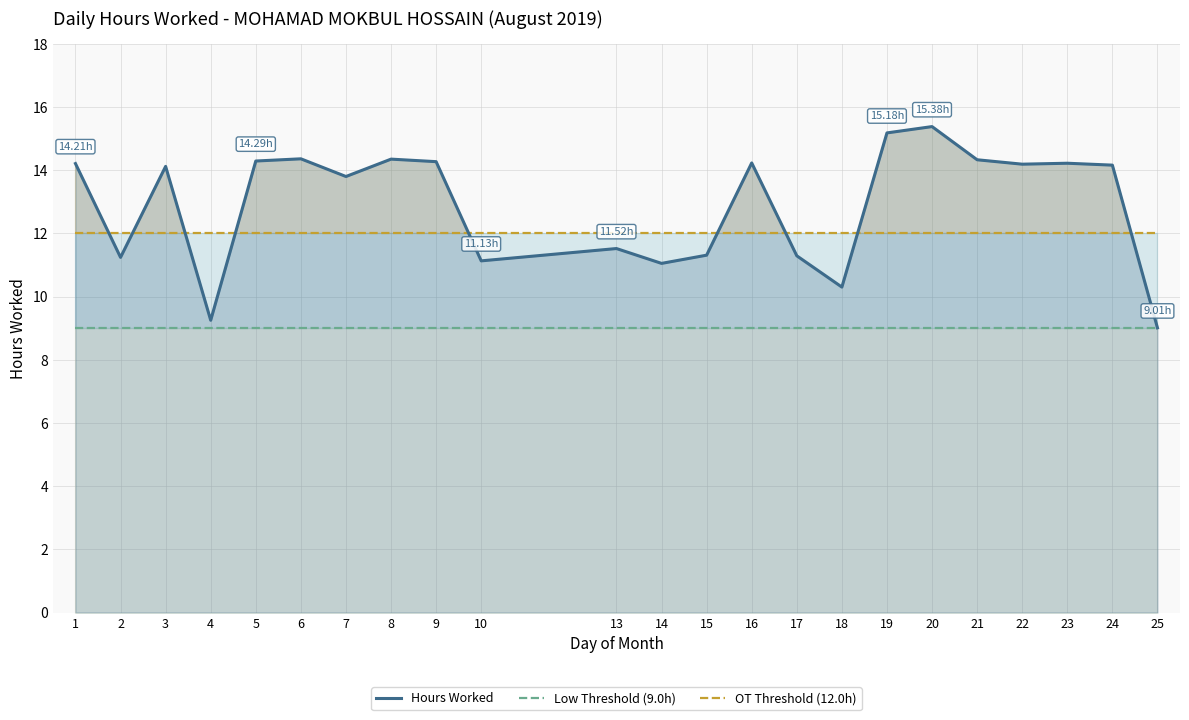

Reading right to left, extract all data points from this chart.

Hours Worked: 9.0	14.2	14.2	14.2	14.3	15.4	15.2	10.3	11.3	14.2	11.3	11.1	11.5	11.1	14.3	14.3	13.8	14.4	14.3	9.2	14.1	11.2	14.2
Low Threshold (9.0h): 9.0	9.0	9.0	9.0	9.0	9.0	9.0	9.0	9.0	9.0	9.0	9.0	9.0	9.0	9.0	9.0	9.0	9.0	9.0	9.0	9.0	9.0	9.0
OT Threshold (12.0h): 12.0	12.0	12.0	12.0	12.0	12.0	12.0	12.0	12.0	12.0	12.0	12.0	12.0	12.0	12.0	12.0	12.0	12.0	12.0	12.0	12.0	12.0	12.0